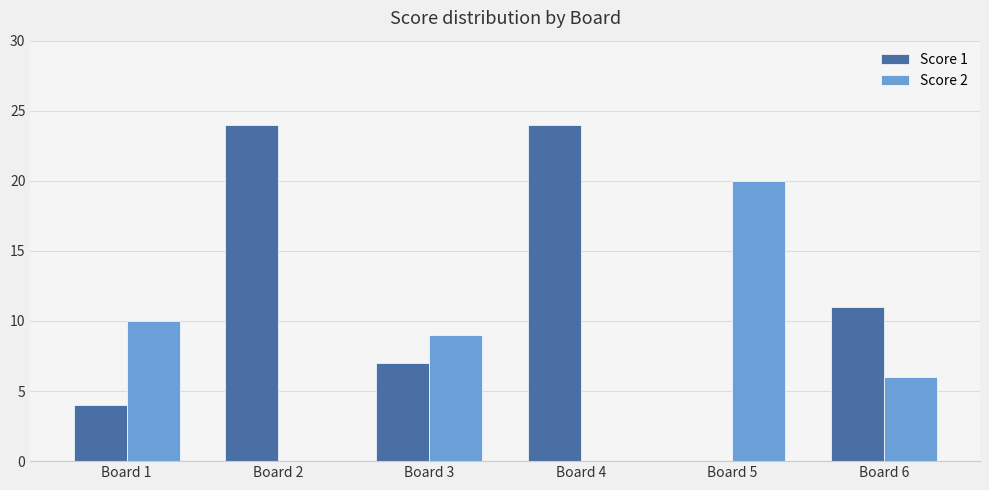

Reading left to right, what are all the values shown in this chart?

Score 1: Board 1=4	Board 2=24	Board 3=7	Board 4=24	Board 5=0	Board 6=11
Score 2: Board 1=10	Board 2=0	Board 3=9	Board 4=0	Board 5=20	Board 6=6